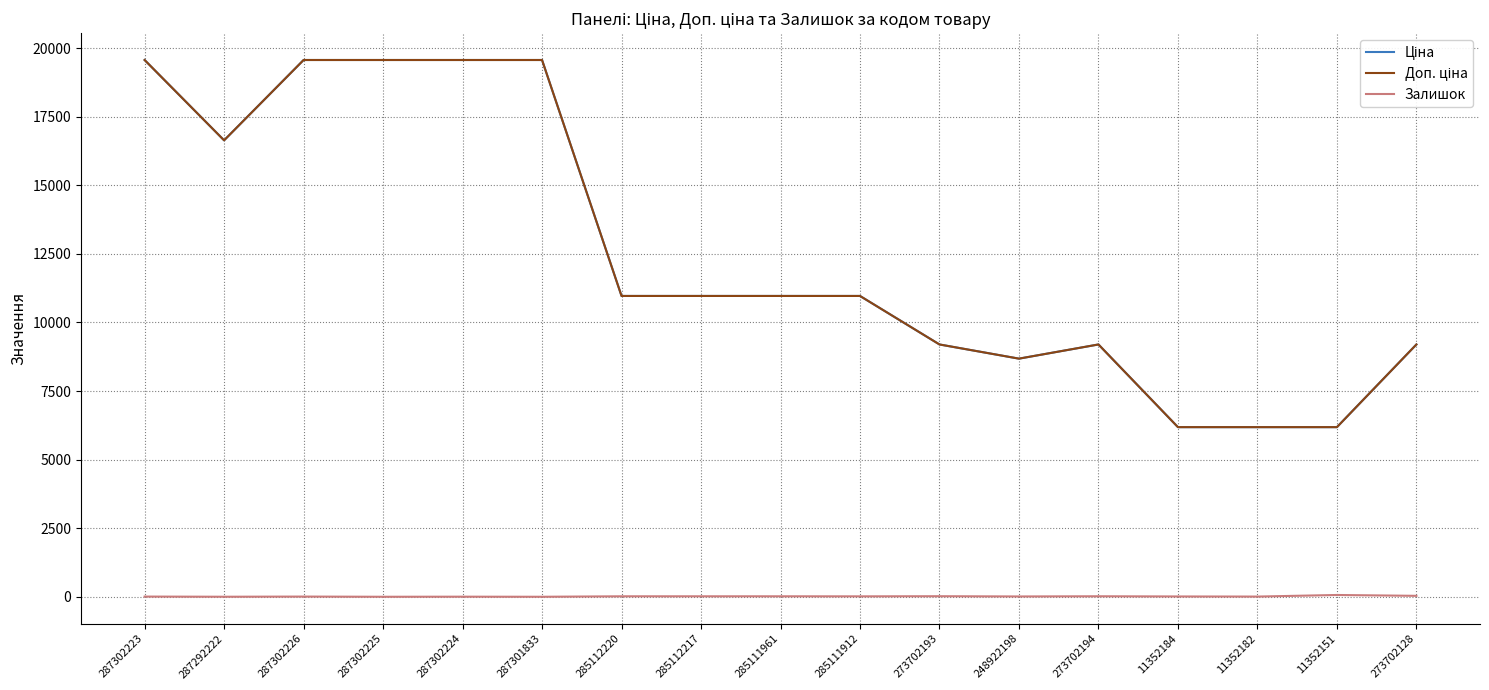

Is this an area chart (filled region under the line)?

No